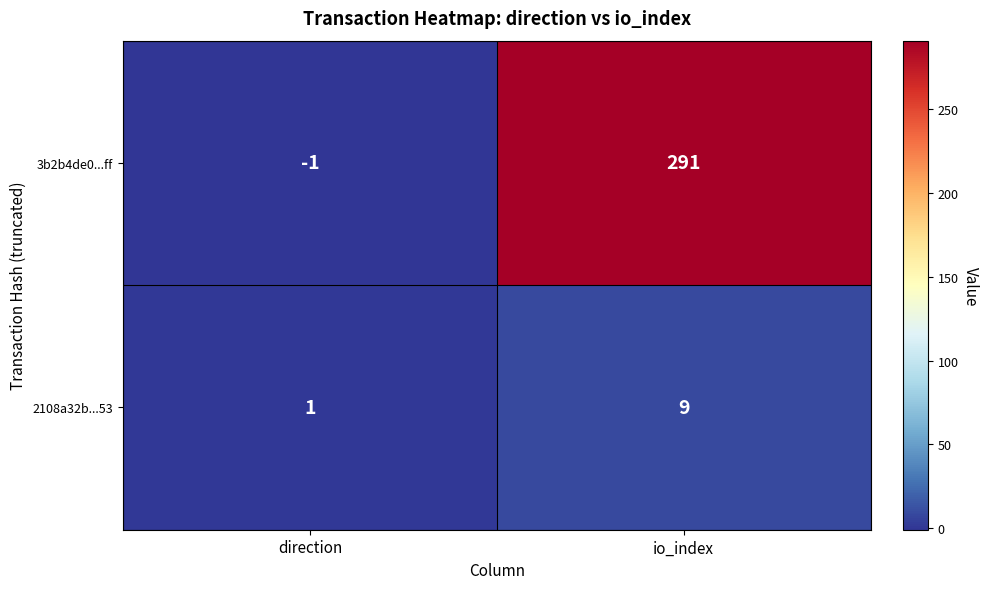

Reading left to right, list all the values displayed in this chart.

3b2b4de0...ff: -1	291
2108a32b...53: 1	9